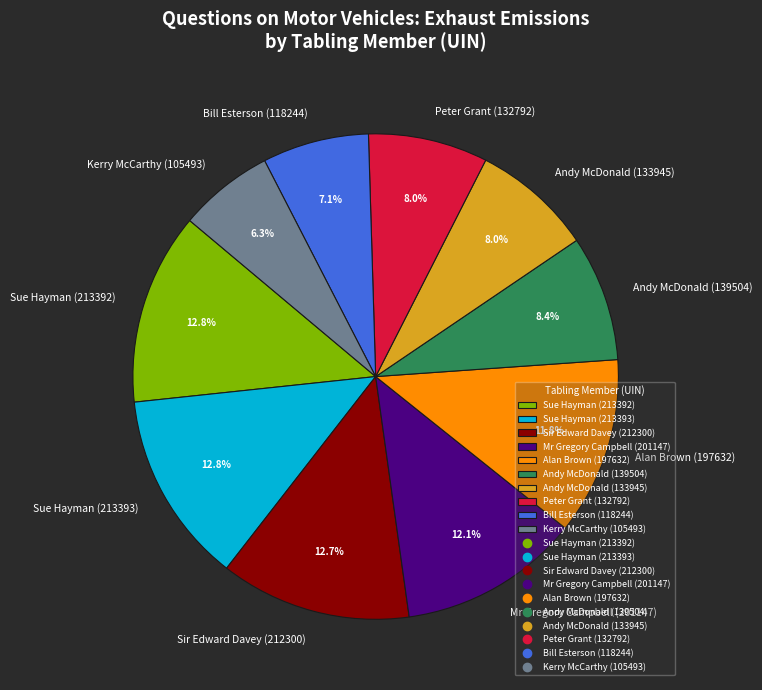

To the nearest percent, what portion does Alan Brown (197632) represent?

12%